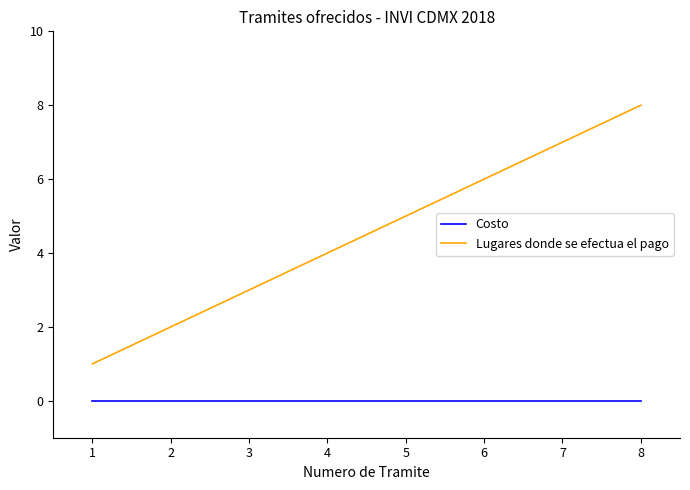

True or false: Lugares donde se efectua el pago has more than 0 interior local peaks.

False